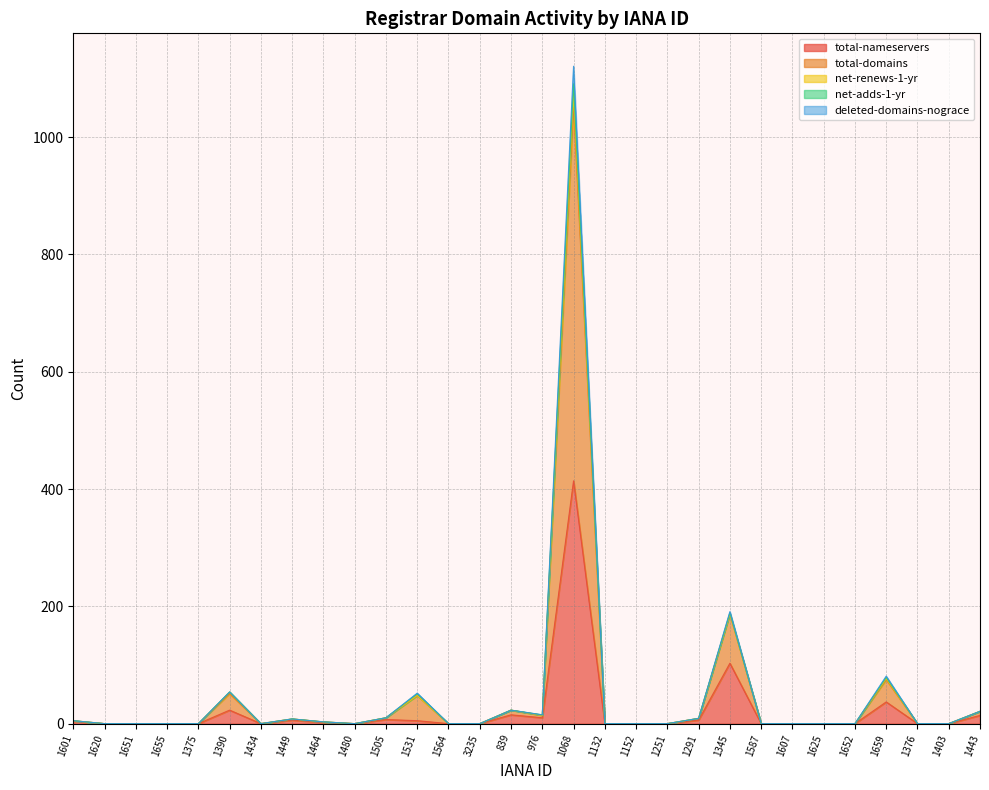

List the labels in order of total-nameservers value, largest first.

1068, 1345, 1659, 1390, 839, 1443, 976, 1505, 1449, 1291, 1531, 1601, 1464, 1620, 1651, 1655, 1375, 1434, 1480, 1564, 3235, 1132, 1152, 1251, 1587, 1607, 1625, 1652, 1376, 1403